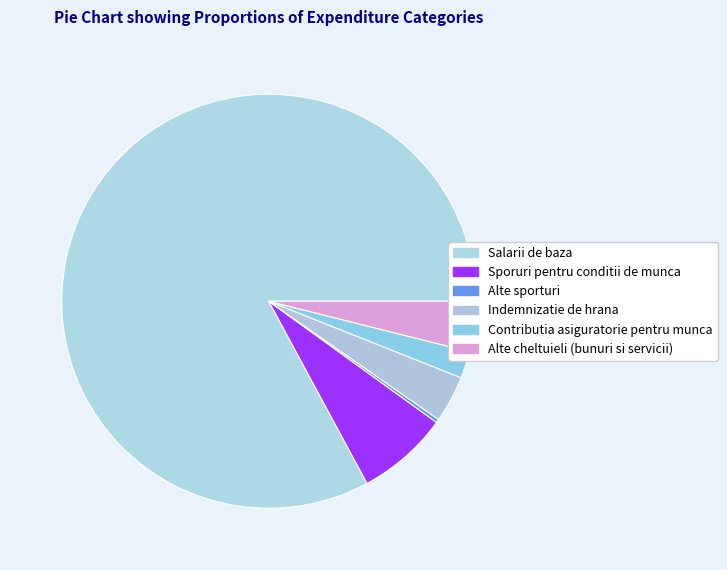

Is Salarii de baza the majority of the pie?

Yes